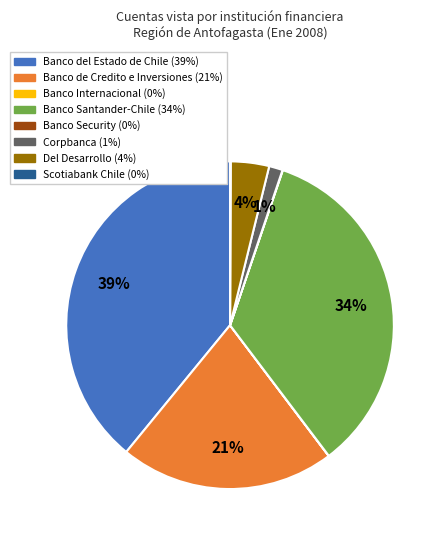

Which category has the biggest portion of the pie?

Banco del Estado de Chile